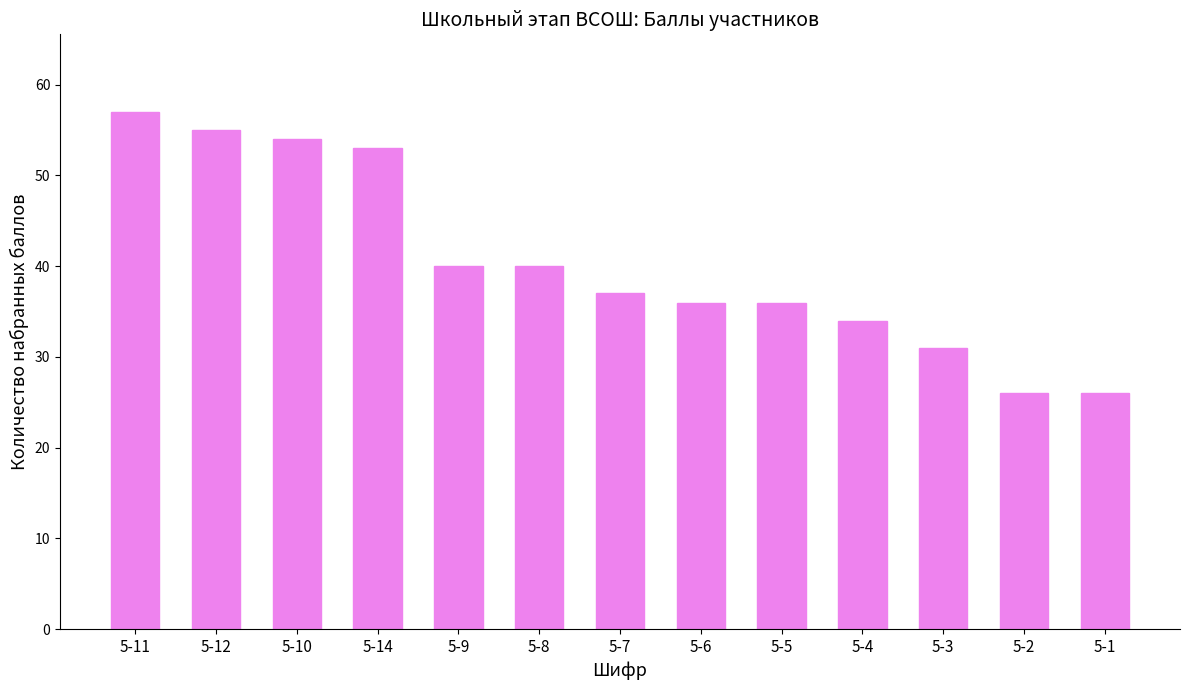

What is the value of the 7th bar from the left?

37